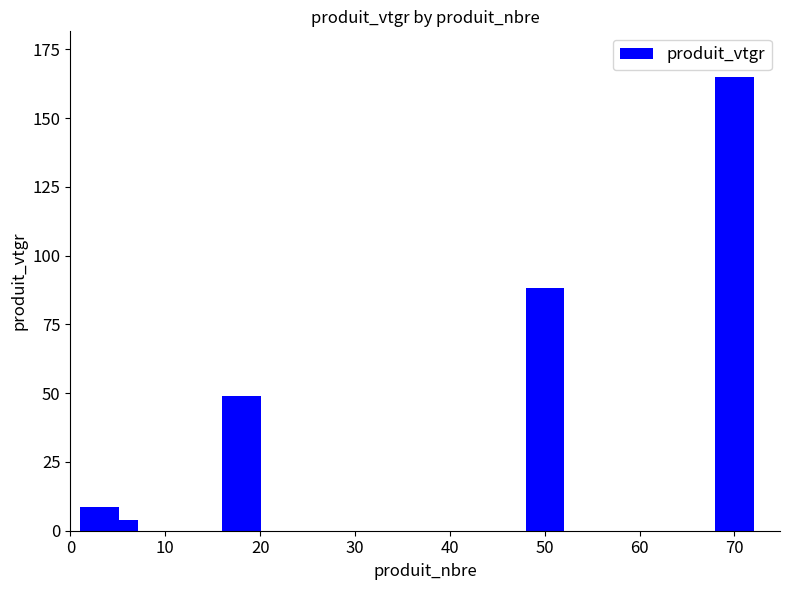

What is the greatest value displayed?

165.0